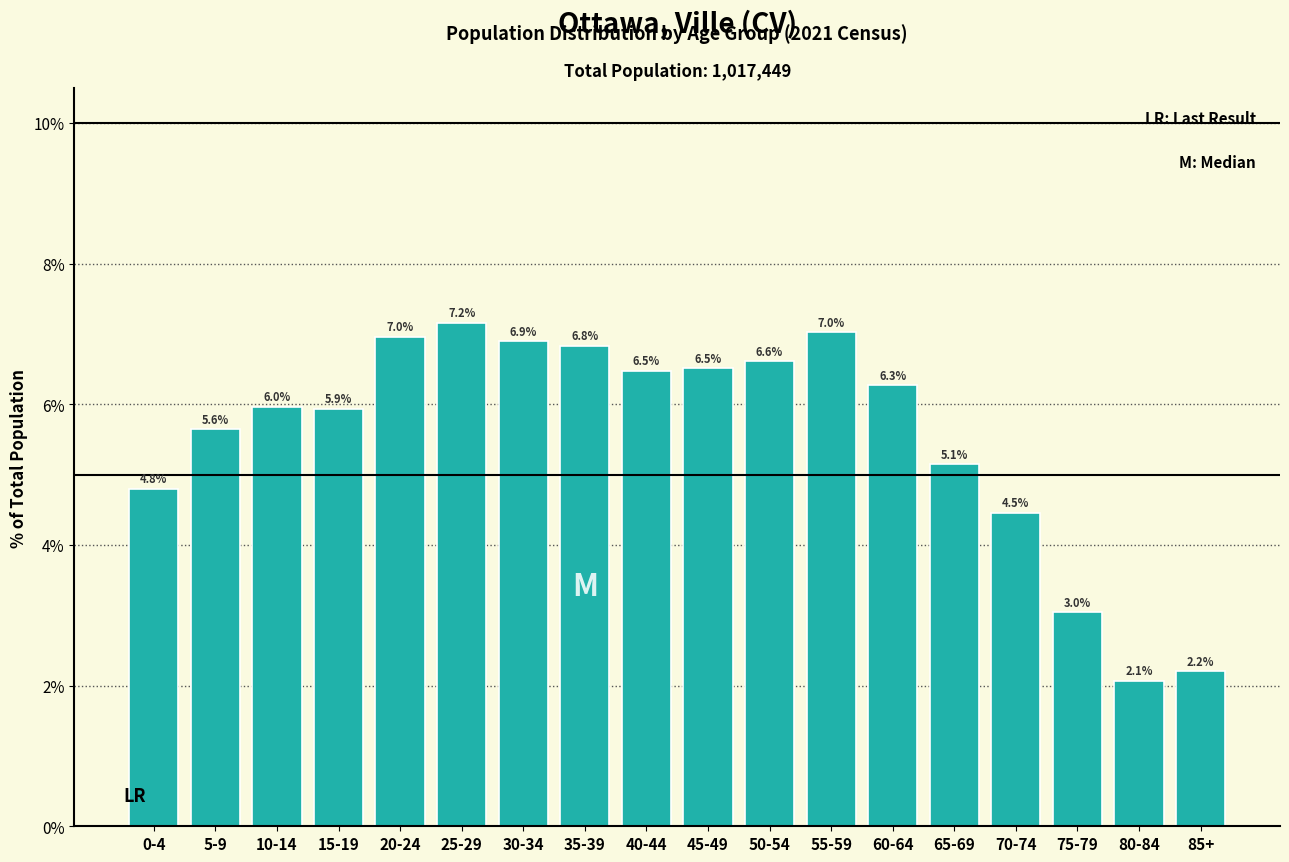

Reading left to right, transcribe all the data shown in this chart.

4.8	5.6	6.0	5.9	7.0	7.2	6.9	6.8	6.5	6.5	6.6	7.0	6.3	5.1	4.5	3.0	2.1	2.2